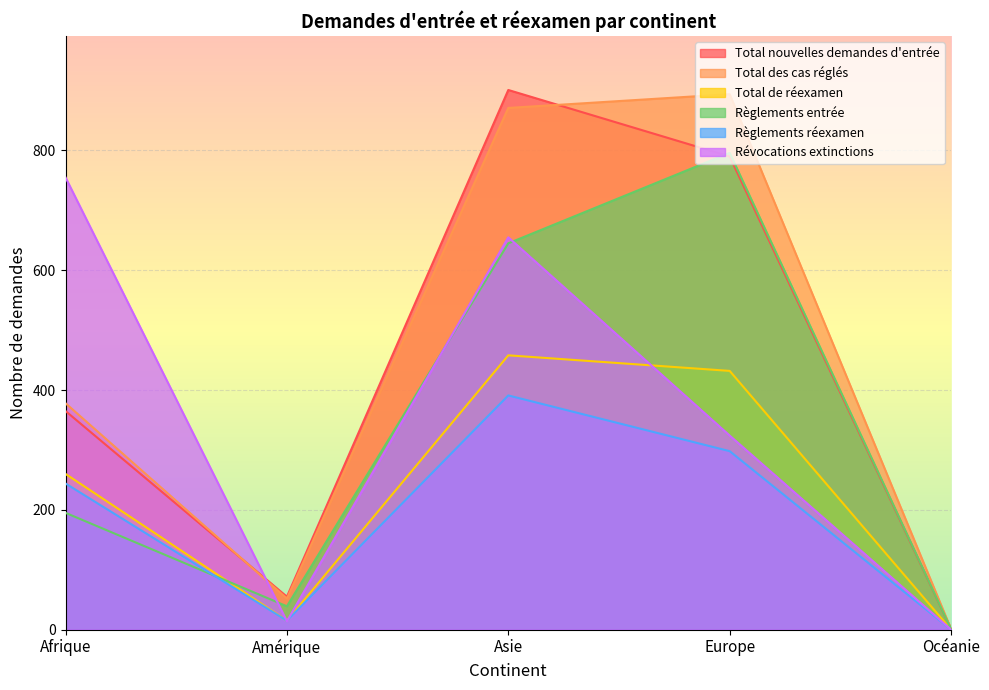

How many lines are shown in the chart?

6